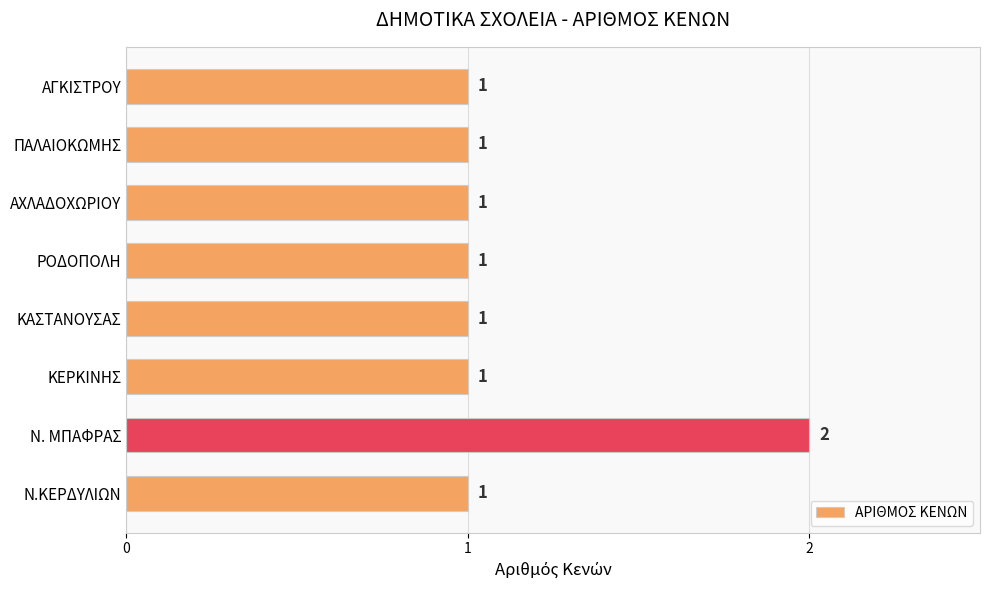

Count the values in the range 1 to 2.

8